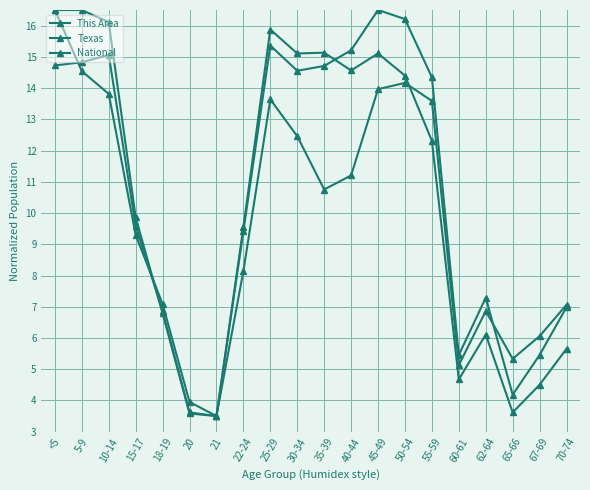

How many data points in This Area are less than 10?

10